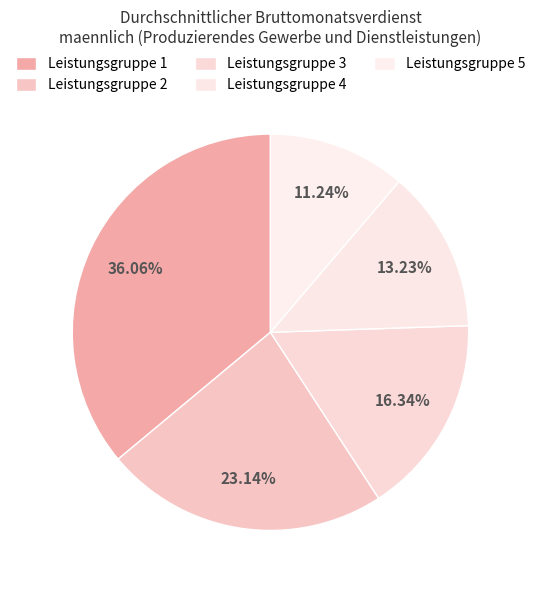

How many slices are in this pie chart?

5